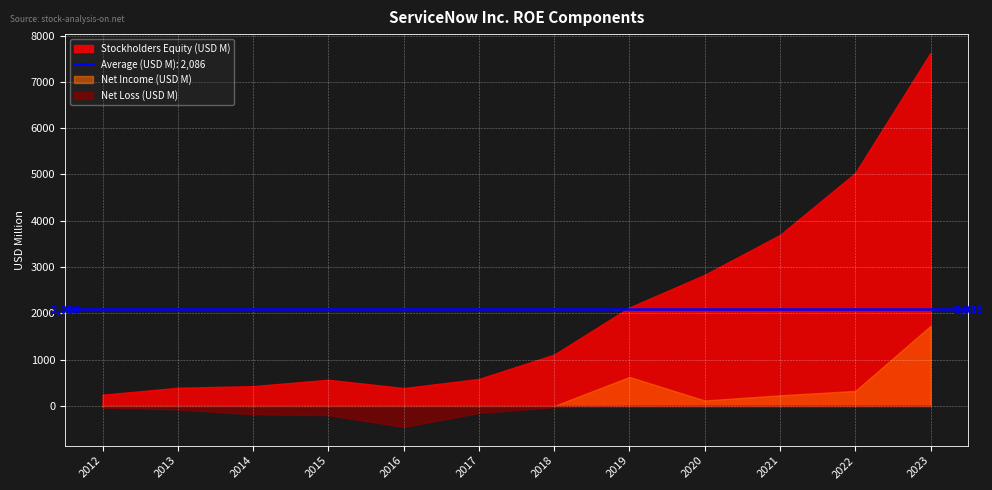

What is the value of the Stockholders Equity (USD M) point at the 7th from the left?

1111